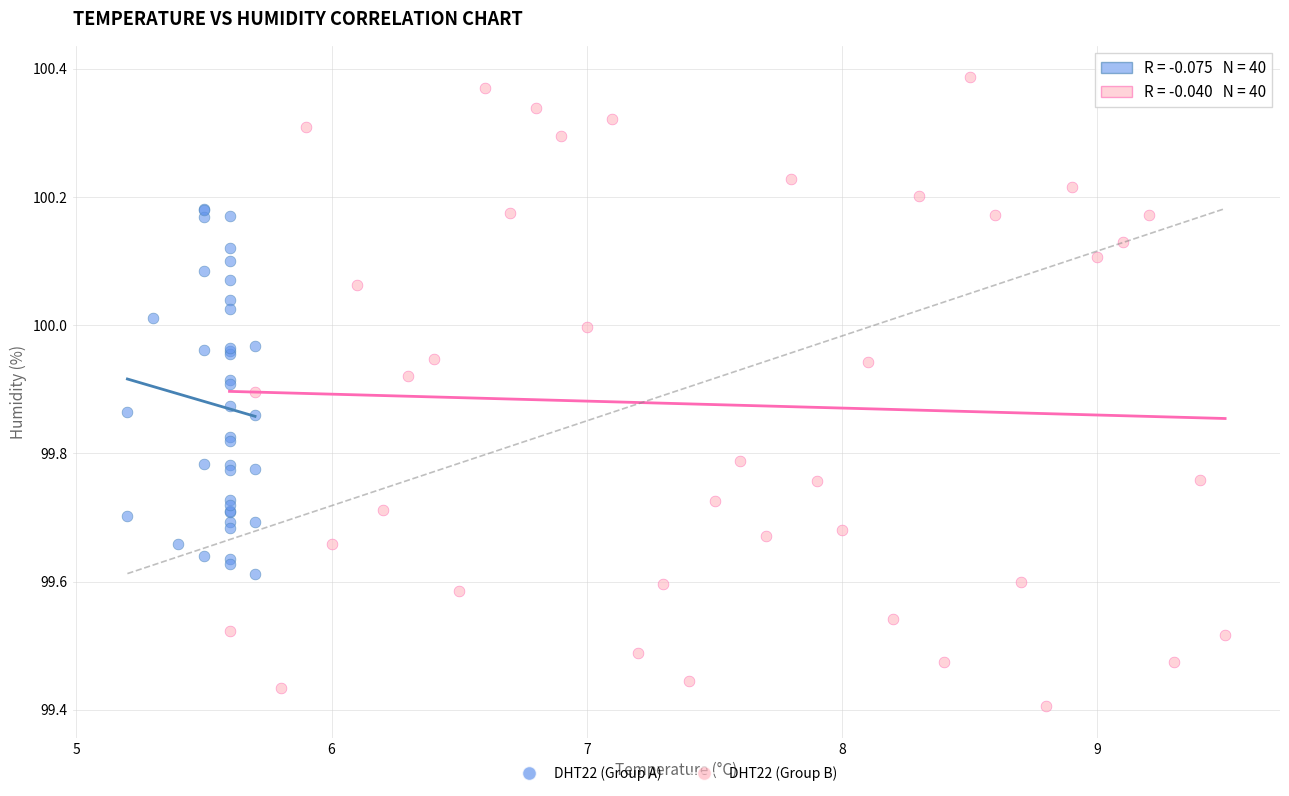

Which series has the largest Y range (max minus min)?

DHT22 (Group B)